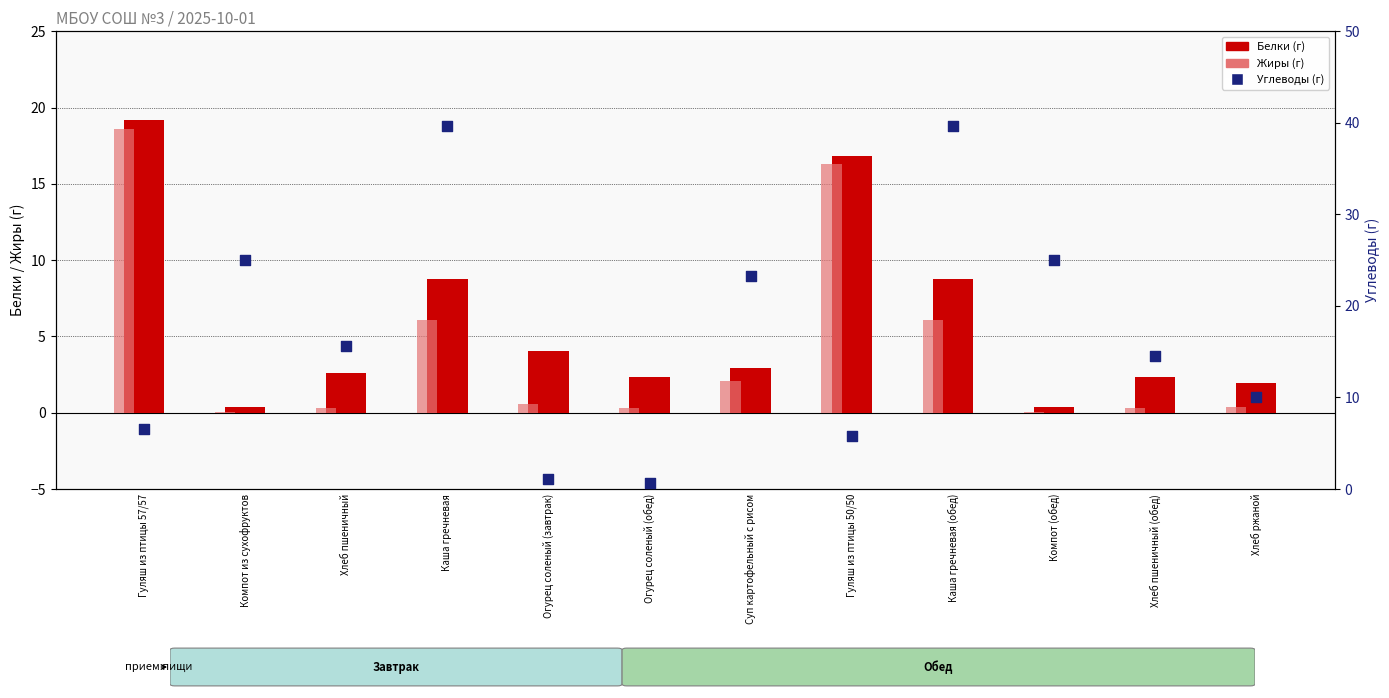

Which series has the widest spread of Y values?

Углеводы (г)